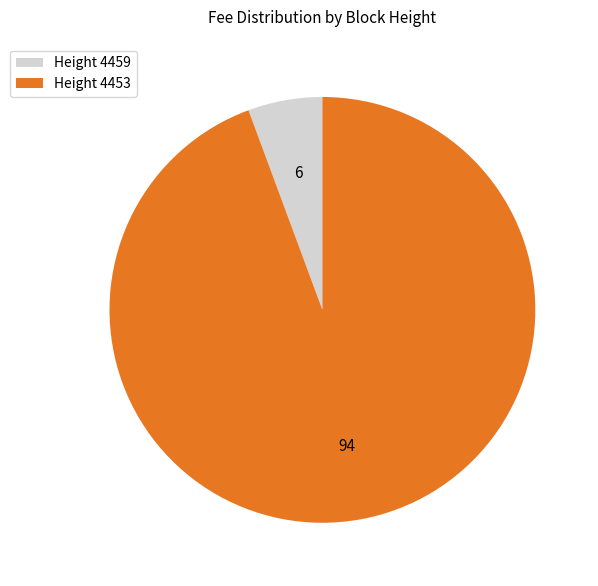

Which has a higher value, Height 4459 or Height 4453?

Height 4453